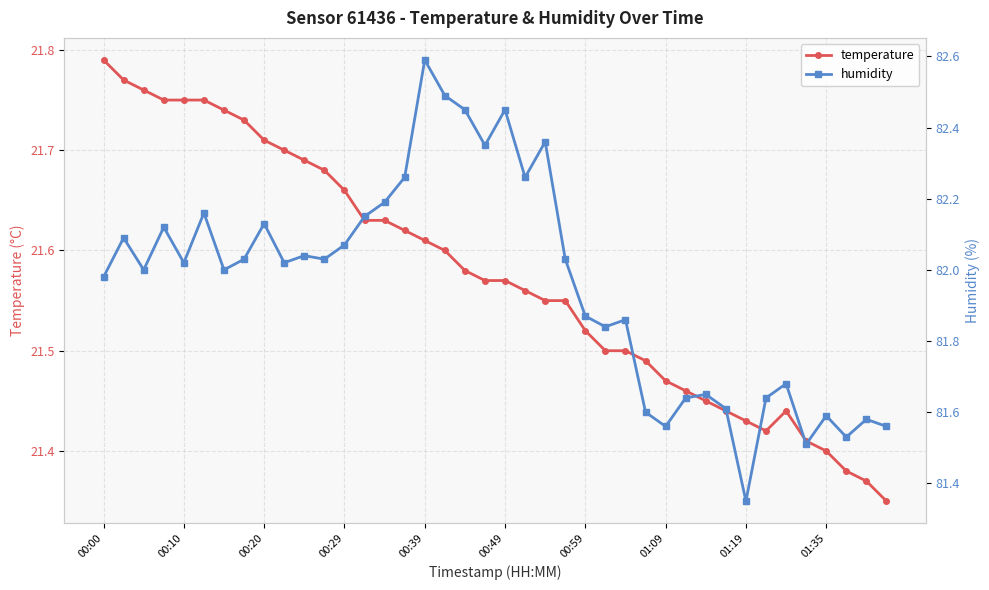

In humidity, how many points are higher than both neighbors (excluding endpoints)?

13